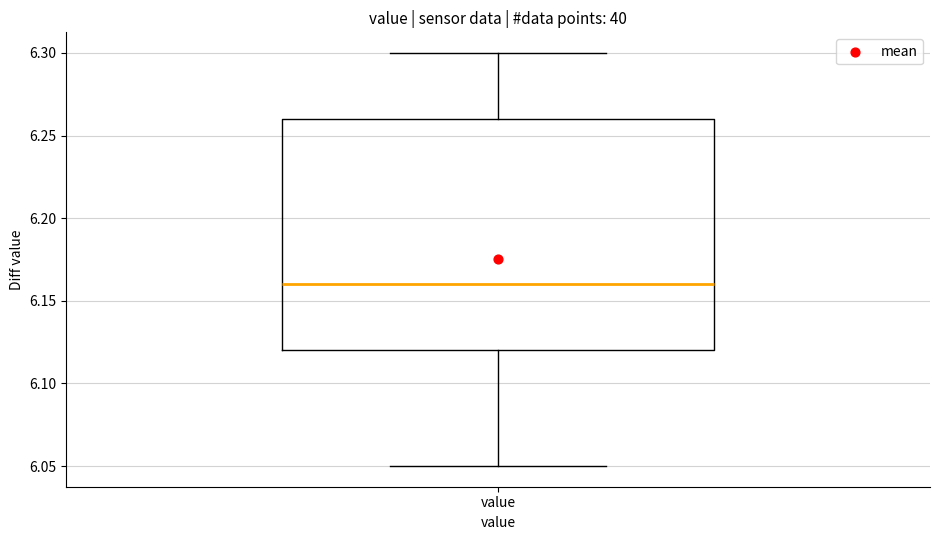

Read this box plot against the y-axis: the position of the median line, the range covered by the box, and the ends of both whiskers. The values are not printed on the chart, so give them approximately, as read against the axis.

median 6.16, box 6.12 to 6.26, whiskers 6.05 to 6.30